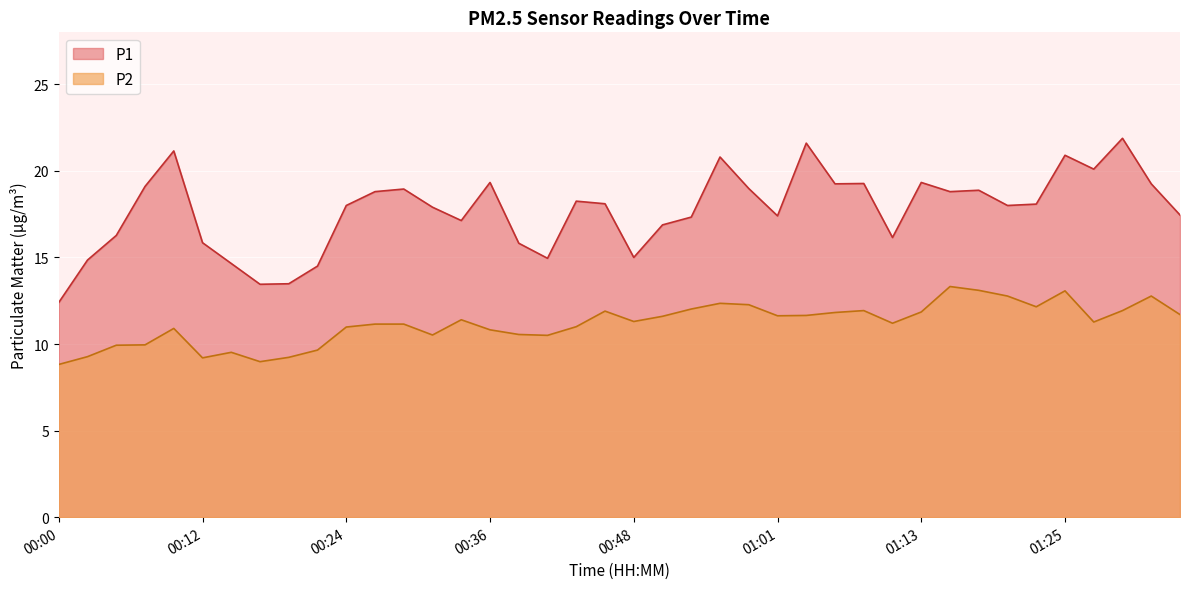

What is the approximate value of P1 at 00:46?

18.1